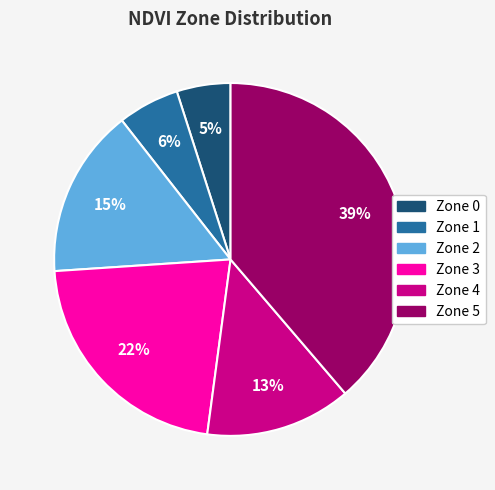

To the nearest percent, what is the difference between the largest and smallest slice percentages?

34%